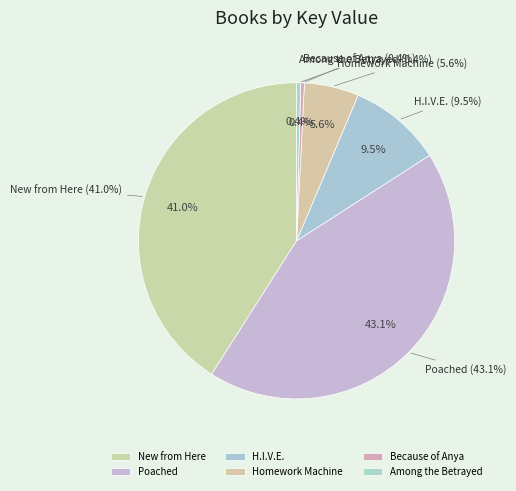

Is the sum of New from Here and Because of Anya greater than half?

No